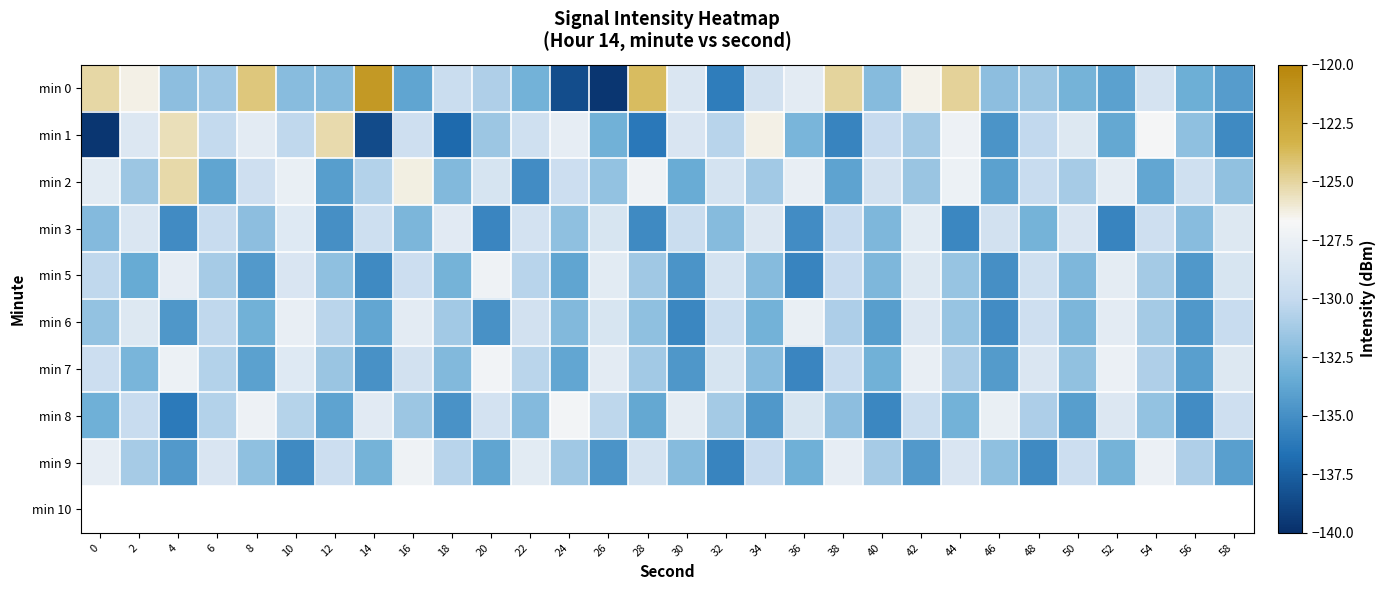

Reading left to right, transcribe all the data shown in this chart.

min 0: 0=-125.1	2=-126.4	4=-132.1	6=-131.4	8=-124.3	10=-132.2	12=-132.3	14=-121.4	16=-133.8	18=-129.7	20=-130.8	22=-133.0	24=-138.5	26=-139.7	28=-123.8	30=-128.6	32=-136.0	34=-129.2	36=-128.0	38=-125.0	40=-132.3	42=-126.4	44=-124.9	46=-132.1	48=-131.5	50=-132.9	52=-134.0	54=-128.9	56=-133.3	58=-134.2
min 1: 0=-139.7	2=-128.5	4=-125.5	6=-130.0	8=-128.0	10=-130.2	12=-125.3	14=-138.5	16=-129.4	18=-137.0	20=-131.5	22=-129.3	24=-127.8	26=-133.1	28=-136.2	30=-128.7	32=-130.5	34=-126.4	36=-132.8	38=-135.6	40=-129.9	42=-131.2	44=-127.3	46=-134.7	48=-130.1	50=-128.4	52=-133.6	54=-126.8	56=-132.0	58=-135.3
min 2: 0=-128.1	2=-131.5	4=-125.2	6=-133.8	8=-129.4	10=-127.6	12=-134.2	14=-130.7	16=-126.3	18=-132.5	20=-128.9	22=-135.1	24=-129.6	26=-131.8	28=-127.2	30=-133.4	32=-129.0	34=-131.3	36=-127.7	38=-133.9	40=-129.2	42=-131.6	44=-127.4	46=-134.0	48=-129.8	50=-131.1	52=-127.9	54=-133.7	56=-129.3	58=-131.9
min 3: 0=-132.4	2=-128.6	4=-135.2	6=-129.8	8=-132.1	10=-128.3	12=-135.0	14=-129.5	16=-132.7	18=-128.2	20=-135.5	22=-129.1	24=-132.0	26=-128.8	28=-135.3	30=-129.7	32=-132.3	34=-128.5	36=-135.1	38=-129.9	40=-132.6	42=-128.1	44=-135.4	46=-129.2	48=-132.9	50=-128.7	52=-135.6	54=-129.4	56=-132.2	58=-128.4
min 5: 0=-130.2	2=-133.5	4=-127.8	6=-131.1	8=-134.4	10=-128.7	12=-132.0	14=-135.3	16=-129.6	18=-132.9	20=-127.2	22=-130.5	24=-133.8	26=-128.1	28=-131.4	30=-134.7	32=-129.0	34=-132.3	36=-135.6	38=-129.9	40=-132.6	42=-128.4	44=-131.7	46=-135.0	48=-129.3	50=-132.6	52=-127.9	54=-131.2	56=-134.5	58=-128.8
min 6: 0=-131.8	2=-128.4	4=-134.6	6=-130.2	8=-133.1	10=-127.7	12=-130.4	14=-133.7	16=-128.0	18=-131.3	20=-134.9	22=-129.2	24=-132.5	26=-128.8	28=-132.0	30=-135.4	32=-129.7	34=-133.0	36=-127.6	38=-130.9	40=-134.2	42=-128.5	44=-131.7	46=-135.1	48=-129.4	50=-132.7	52=-128.0	54=-131.2	56=-134.5	58=-129.8
min 7: 0=-129.6	2=-132.8	4=-127.4	6=-130.7	8=-134.0	10=-128.3	12=-131.6	14=-134.9	16=-129.2	18=-132.5	20=-127.1	22=-130.4	24=-133.7	26=-128.0	28=-131.3	30=-134.6	32=-128.9	34=-132.2	36=-135.5	38=-129.8	40=-133.1	42=-127.7	44=-131.0	46=-134.3	48=-128.6	50=-131.9	52=-127.5	54=-130.8	56=-134.1	58=-128.4
min 8: 0=-133.2	2=-129.8	4=-136.1	6=-130.7	8=-127.3	10=-130.6	12=-133.9	14=-128.2	16=-131.5	18=-134.8	20=-129.1	22=-132.4	24=-127.0	26=-130.3	28=-133.6	30=-127.9	32=-131.2	34=-134.5	36=-128.8	38=-132.1	40=-135.4	42=-129.7	44=-133.0	46=-127.6	48=-130.9	50=-134.2	52=-128.5	54=-131.8	56=-135.1	58=-129.4
min 9: 0=-127.8	2=-131.1	4=-134.4	6=-128.7	8=-132.0	10=-135.3	12=-129.6	14=-132.9	16=-127.2	18=-130.5	20=-133.8	22=-128.1	24=-131.4	26=-134.7	28=-129.0	30=-132.3	32=-135.6	34=-129.9	36=-133.2	38=-127.8	40=-131.1	42=-134.4	44=-128.7	46=-132.0	48=-135.3	50=-129.6	52=-132.9	54=-127.5	56=-130.8	58=-134.1